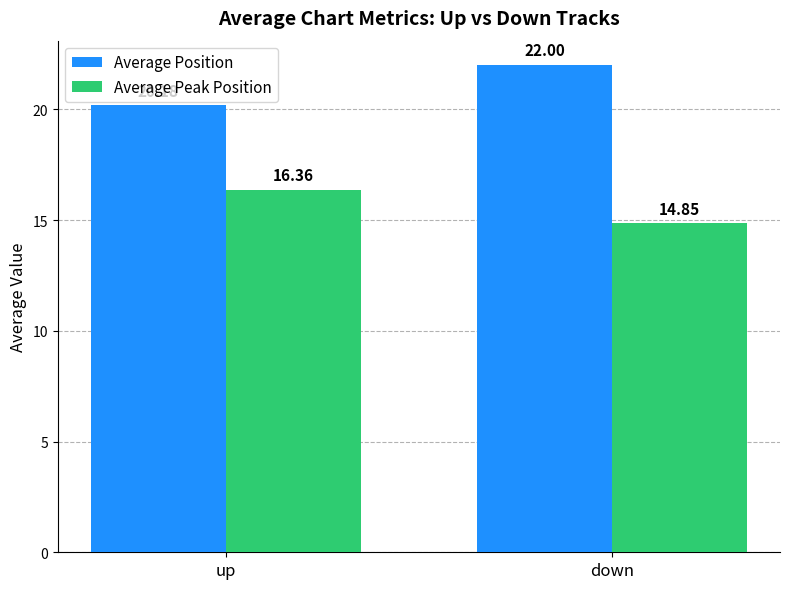

True or false: Average Peak Position has a value of 14.8 at down.

True